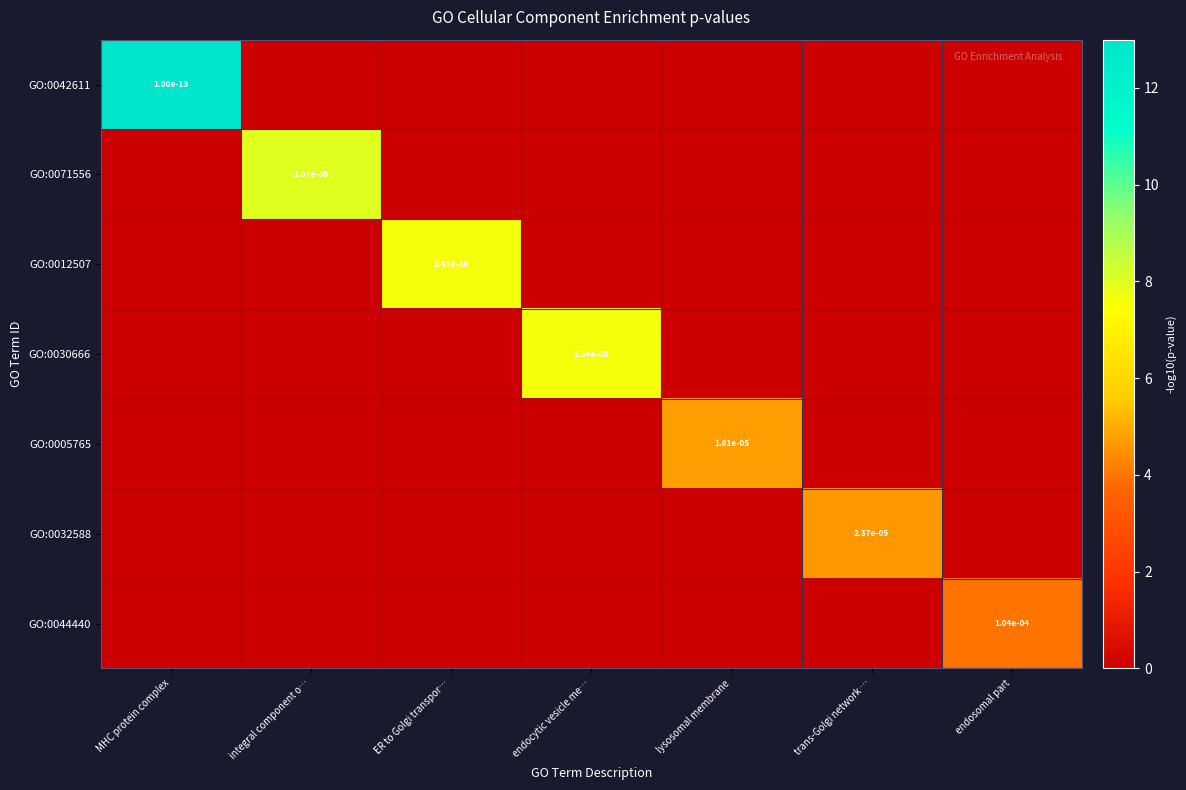

Which category has the highest value across all series?

MHC protein complex